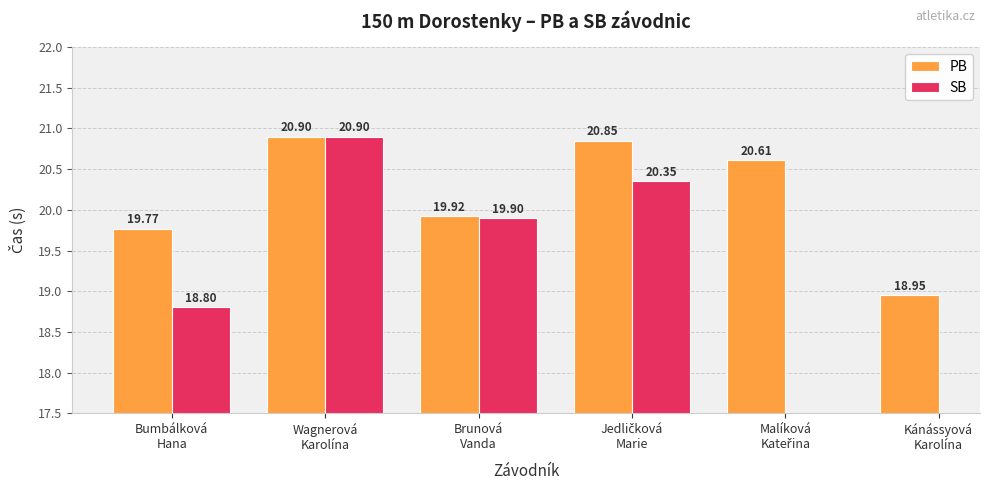

What is the minimum value for PB?

18.9